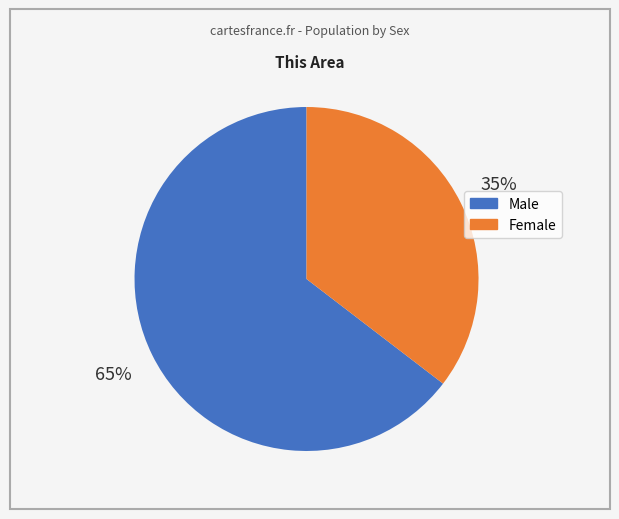

To the nearest percent, what is the average slice percentage?

50%